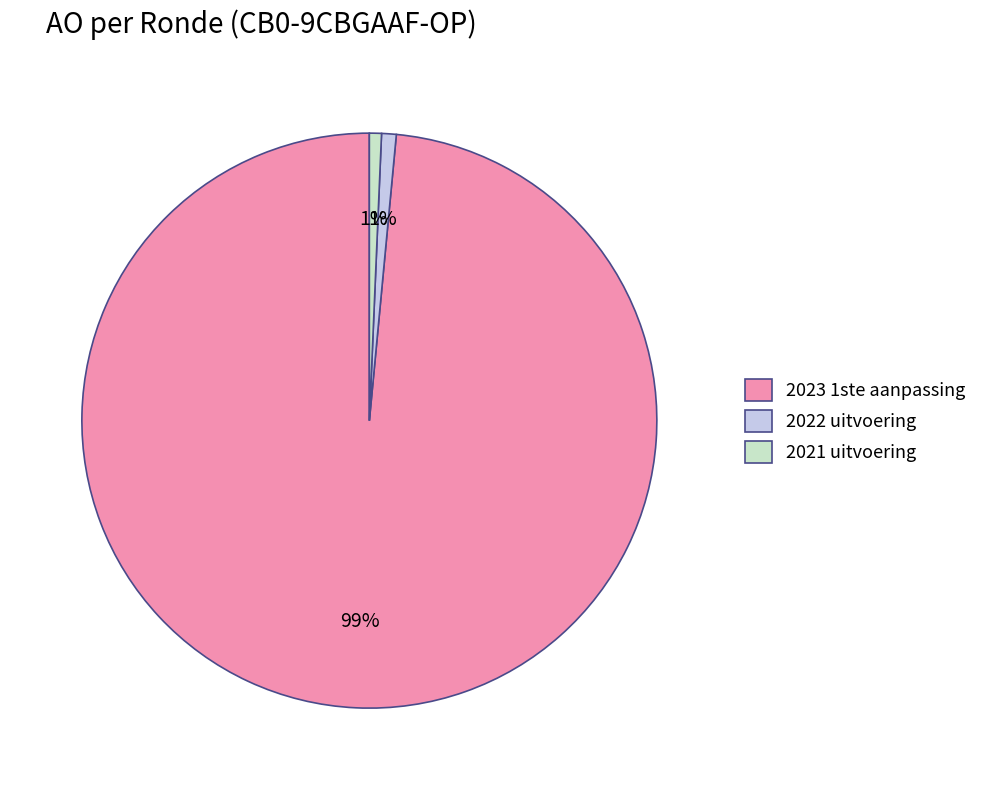

Is it true that 2022 uitvoering is 1% of the pie?

True